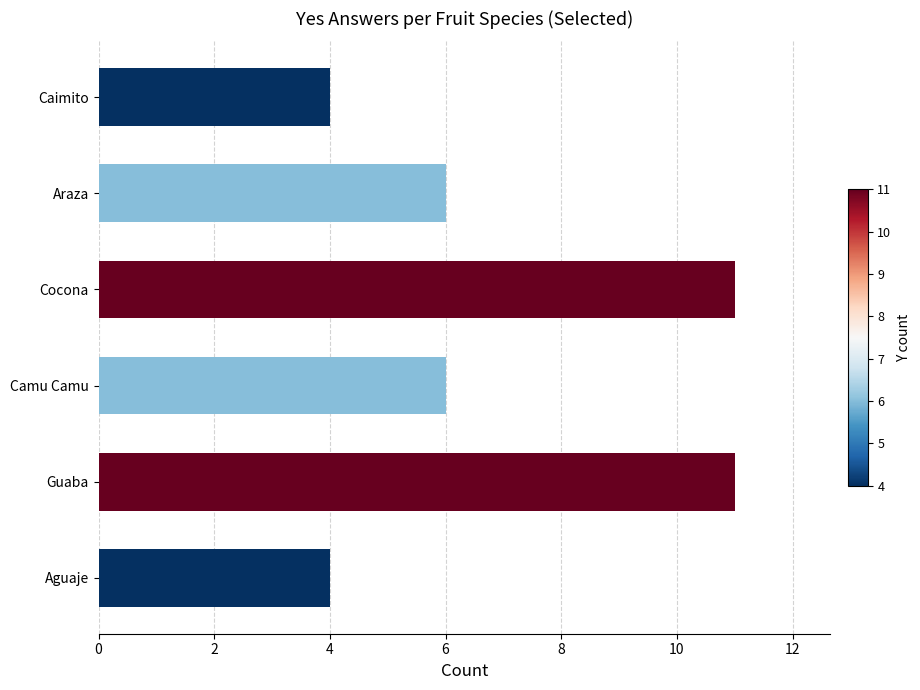

How many distinct data groups are displayed?

1